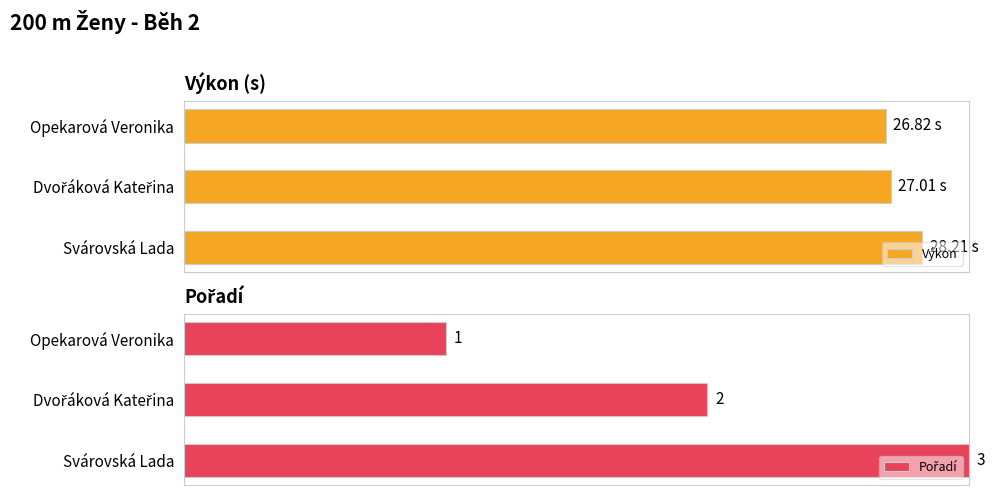

Is it true that Pořadí equals 43.7 at Opekarová Veronika?

False